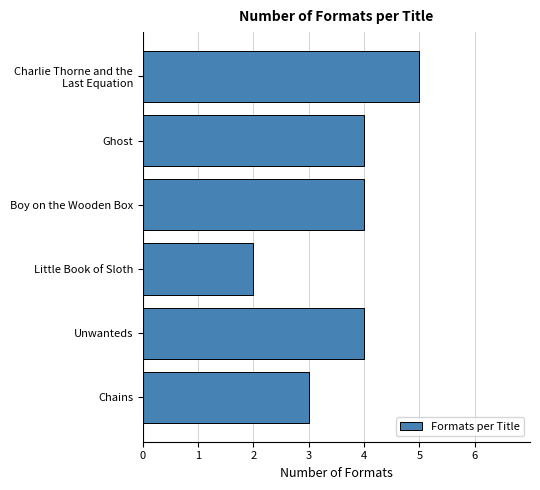

Reading top to bottom, what are all the values shown in this chart?

5	4	4	2	4	3